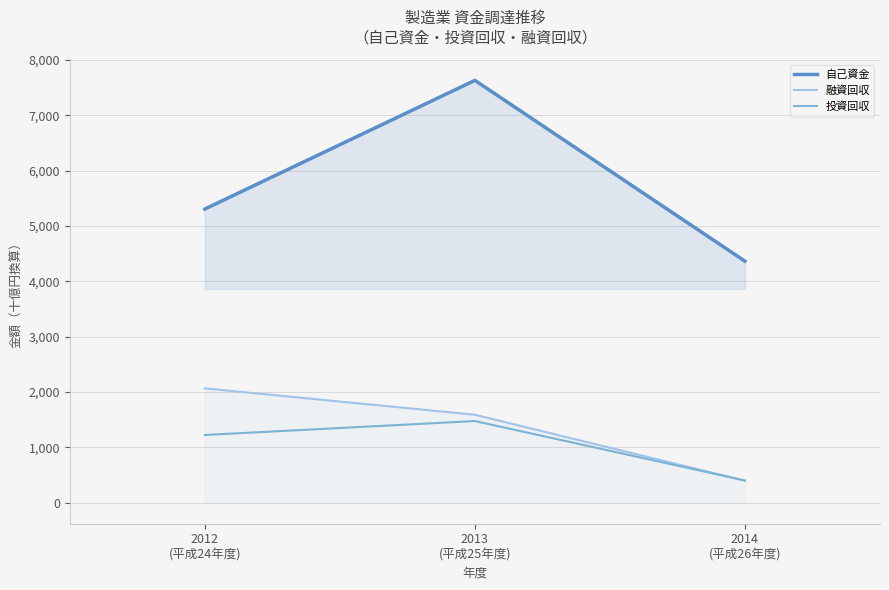

What is the minimum value for 自己資金?

4362086